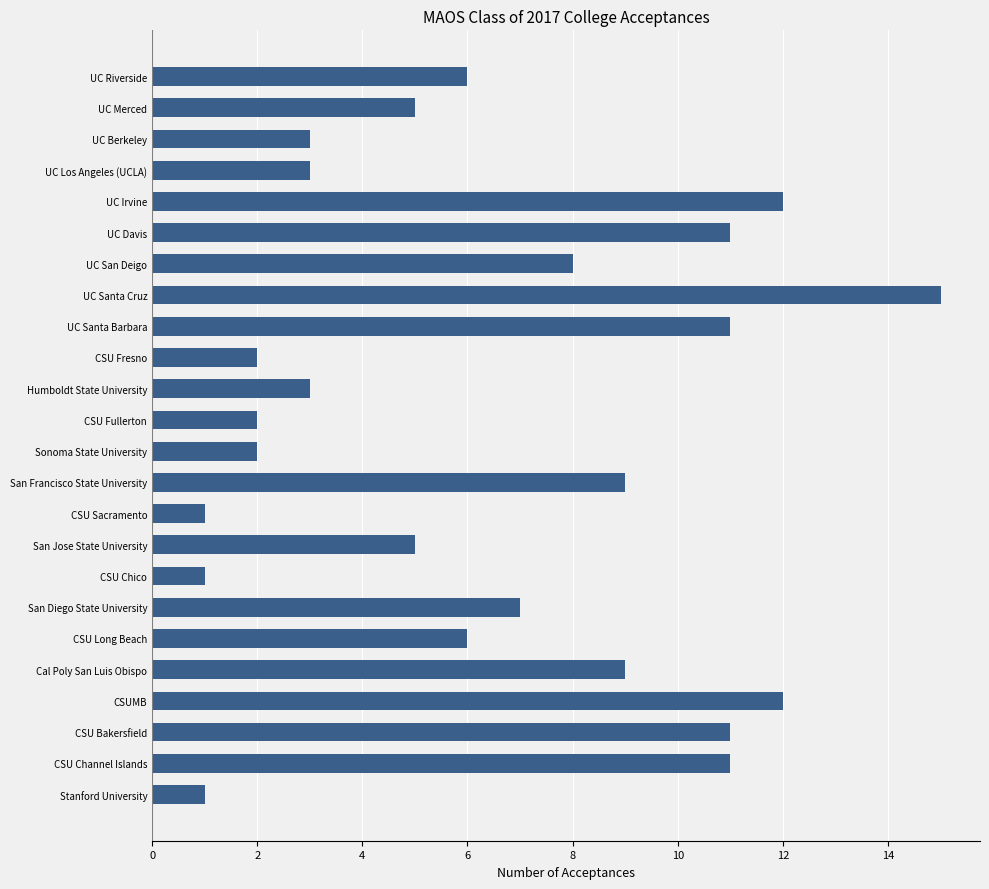

What is the sum of the values at Sonoma State University and CSU Channel Islands?

13